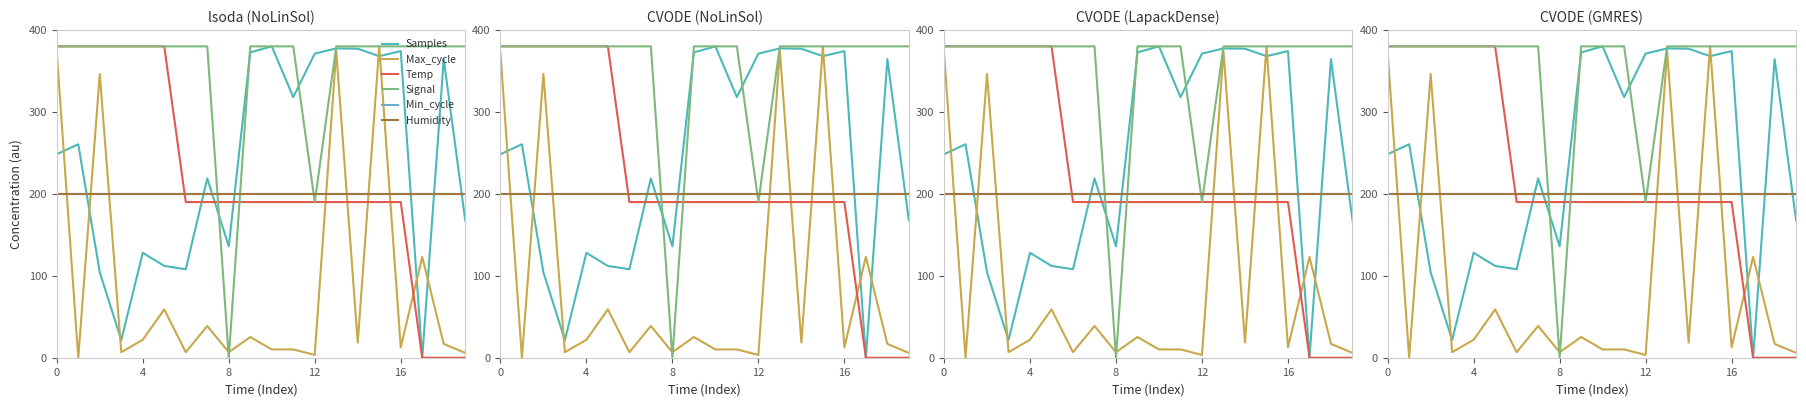

What is the value of the Max_cycle point at the 8th from the left?

38.8